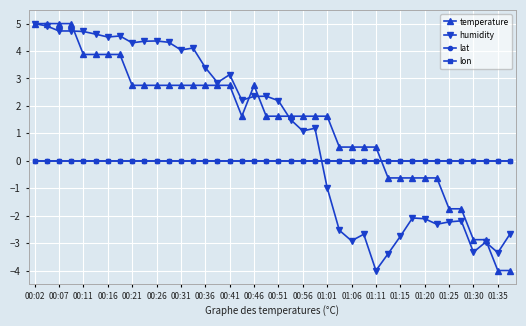

Is this an area chart (filled region under the line)?

No